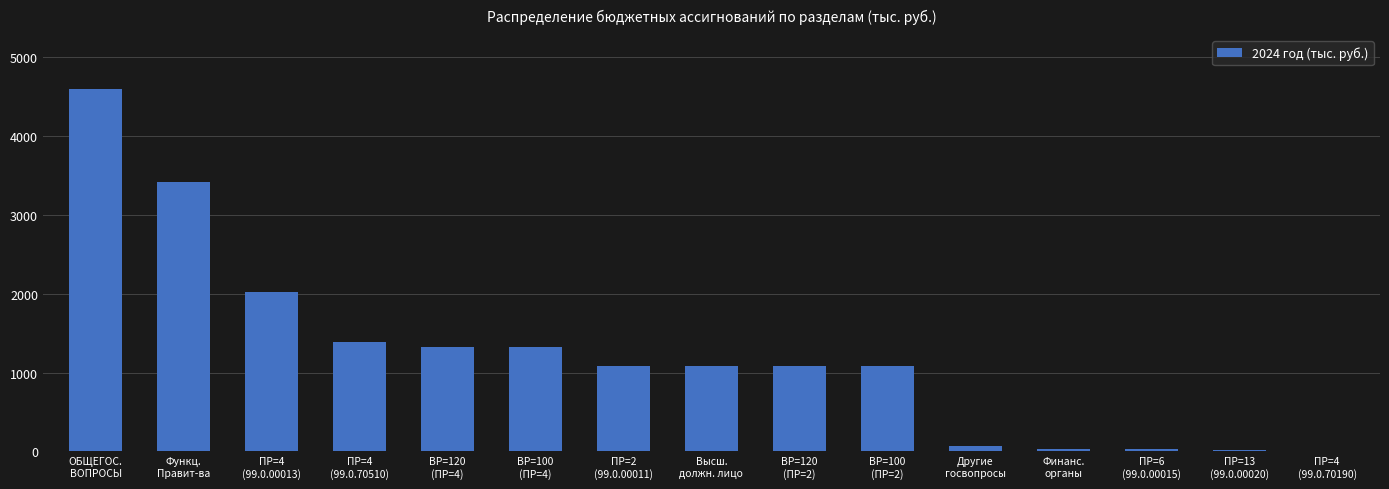

What is the greatest value displayed?

4592.5